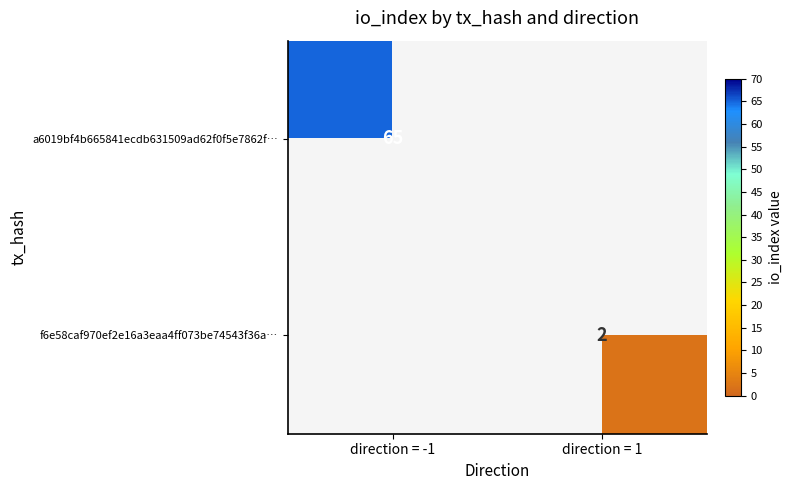

The a6019bf4b665841ecdb631509ad62f0f5e7862f… series shows 16 at direction = -1. True or false?

False